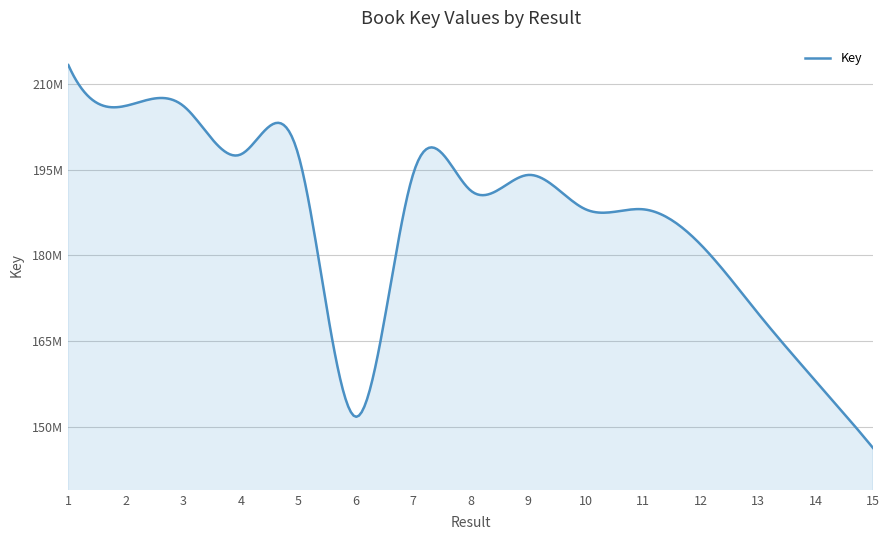

Where is the data nearest to the value 179799332?

12